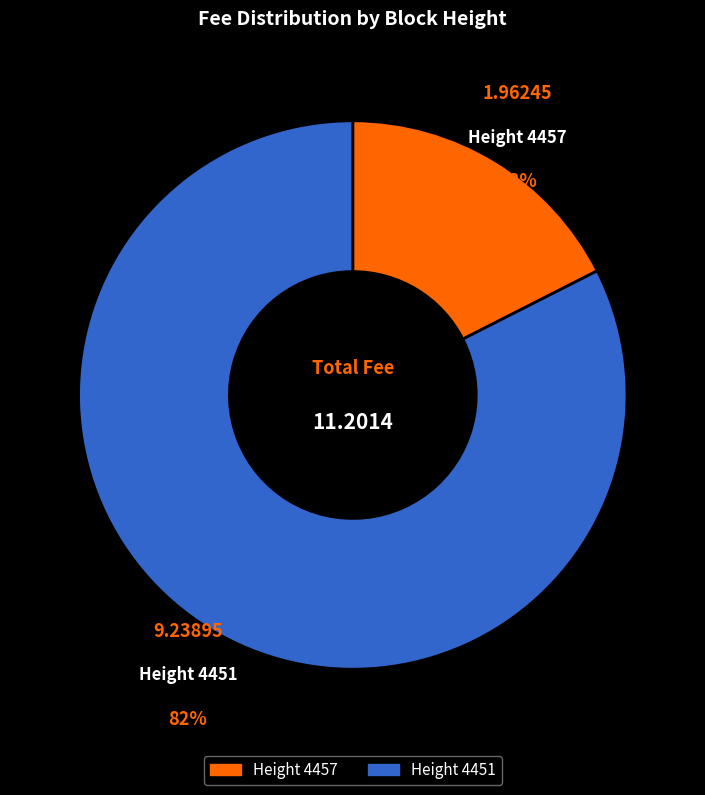

What is the largest slice in the pie chart?

Height 4451